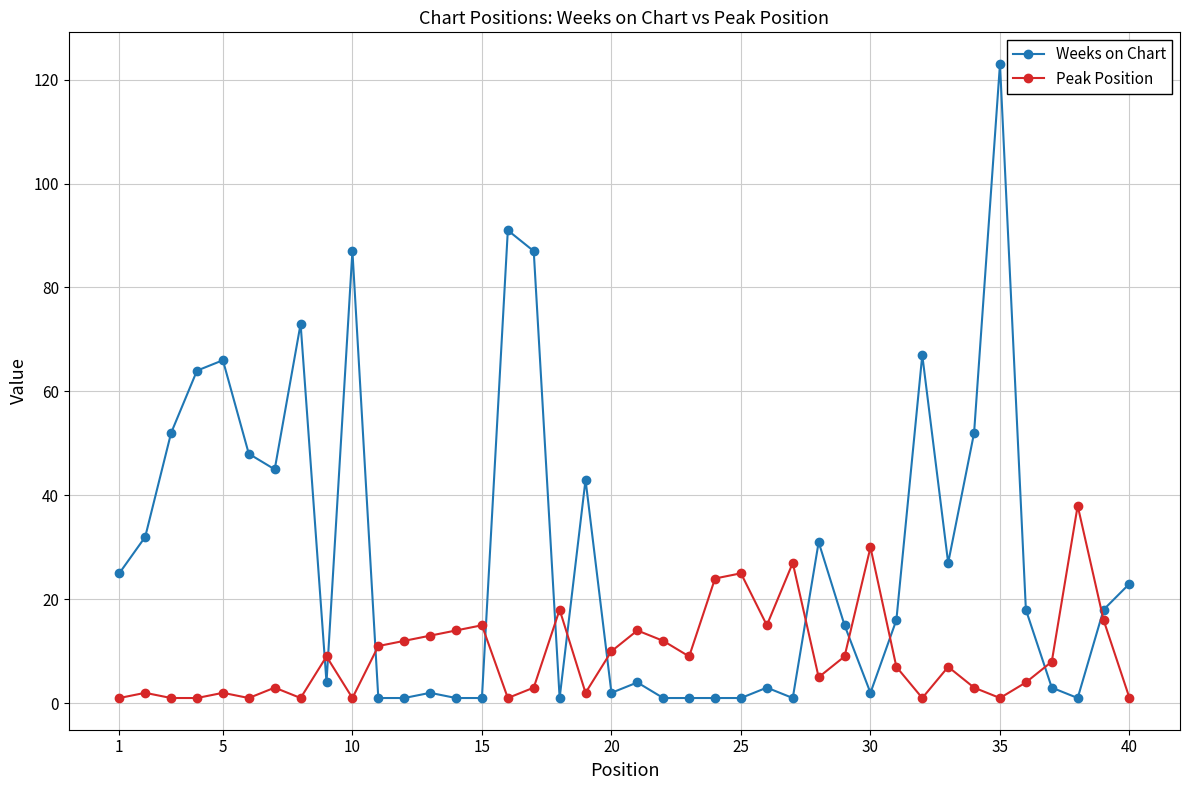

What is the average value of the Weeks on Chart series?

28